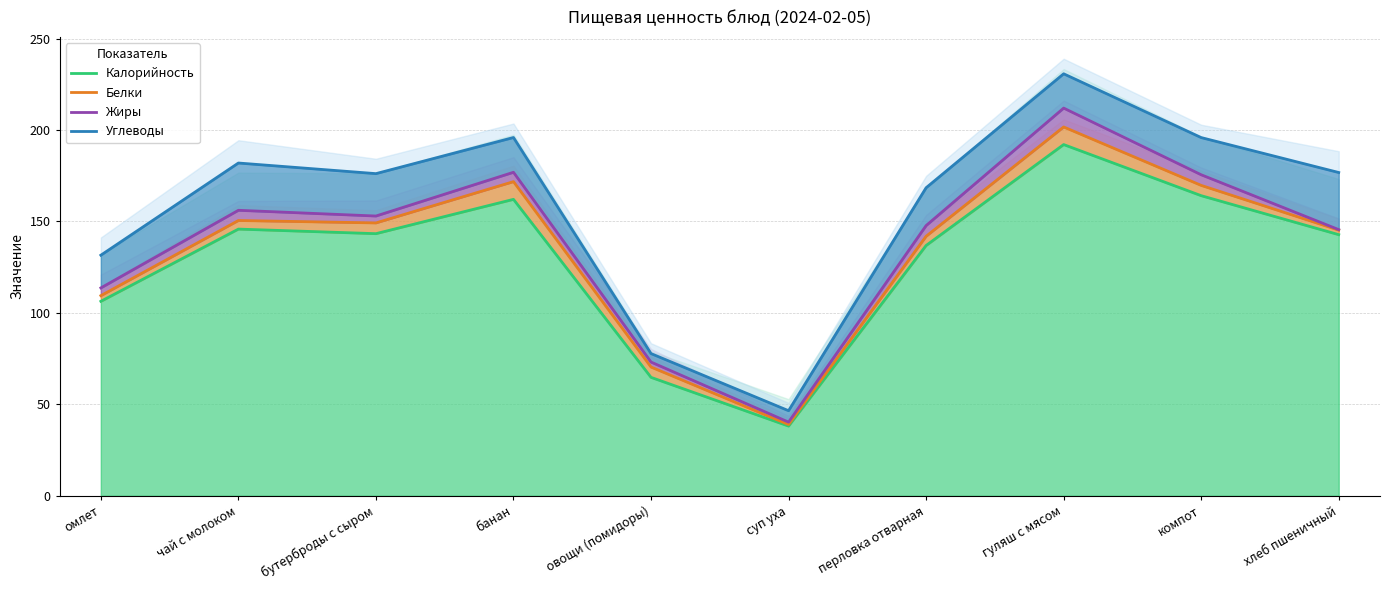

What is the total value across all series at гуляш с мясом?

836.5